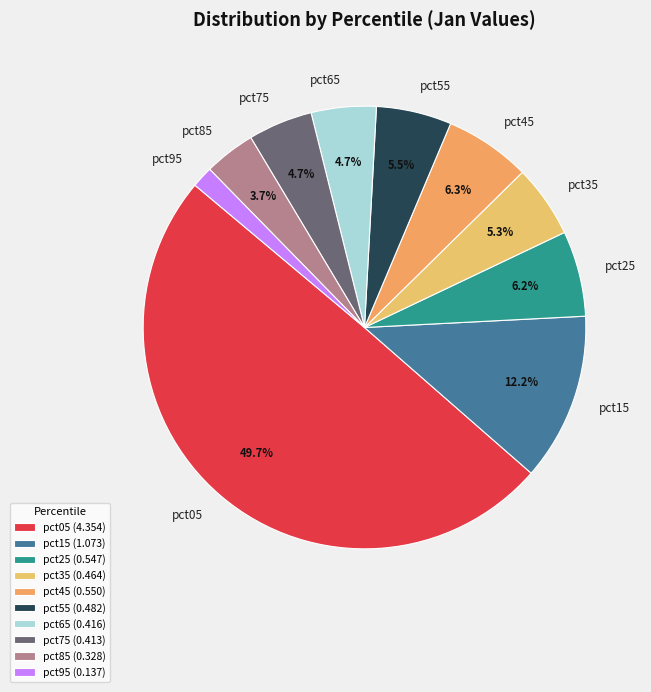

Do pct85 and pct05 together represent more than half of the pie?

Yes